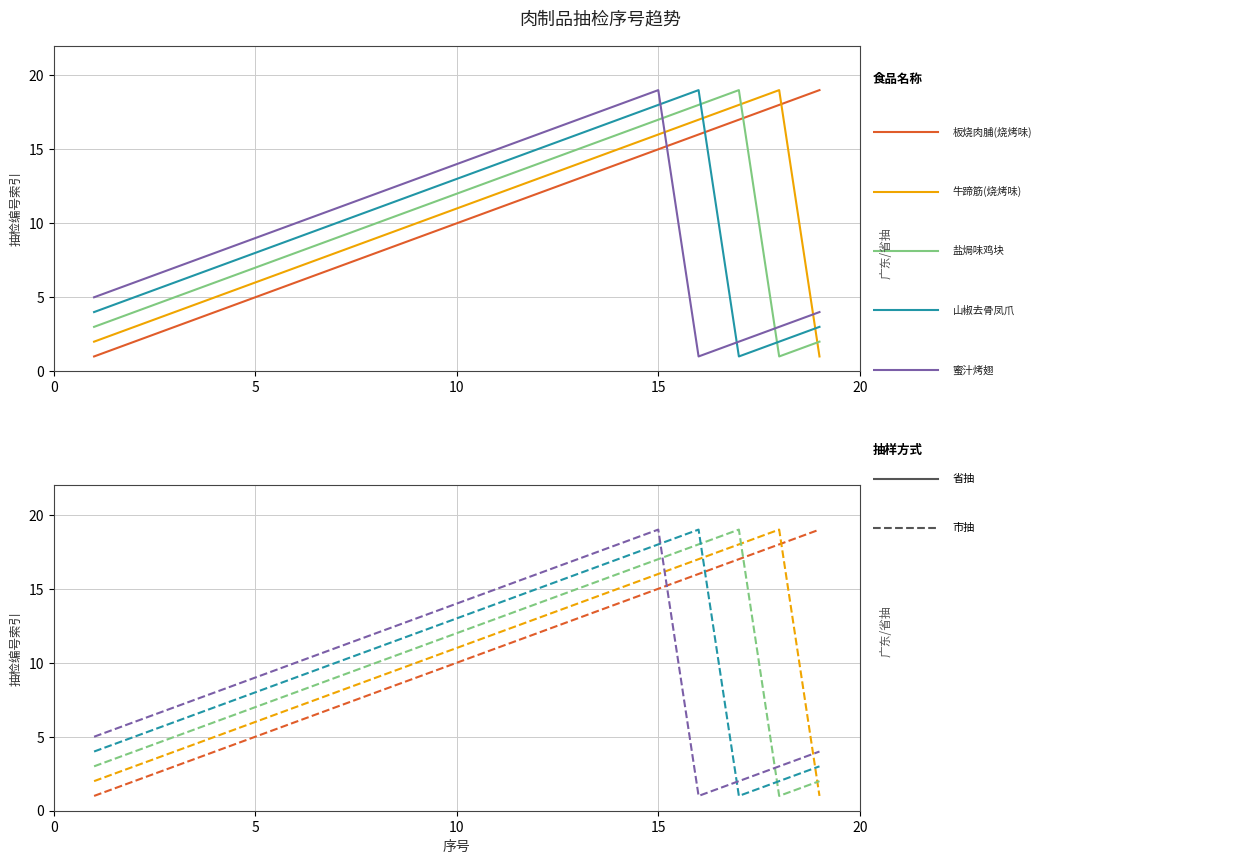

Between 10 and 5, which series saw the biggest shift?

板烧肉脯(烧烤味)